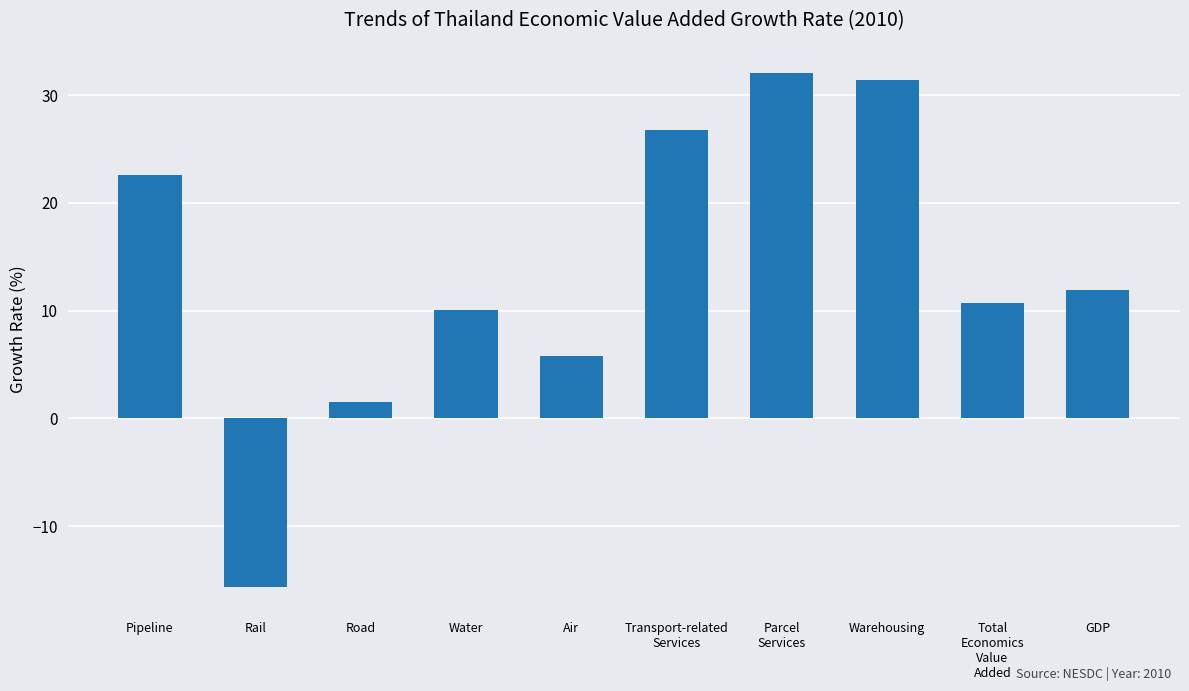

Between Water and Warehousing, which is larger?

Warehousing